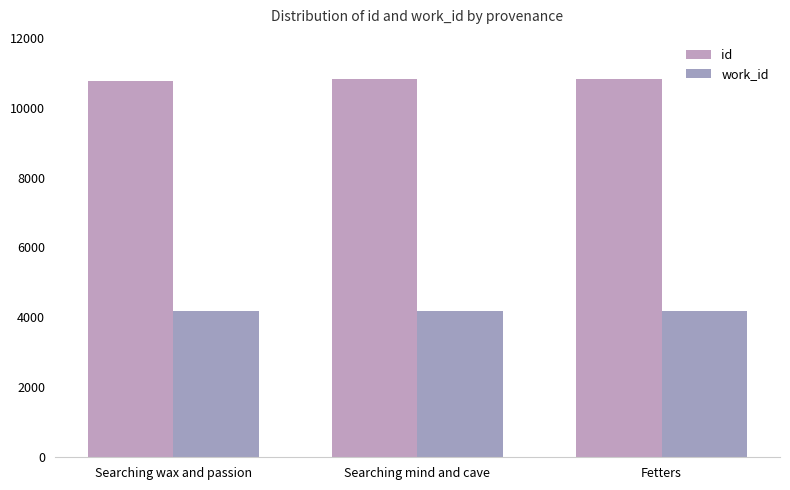

Which category has the lowest value across all series?

Searching wax and passion